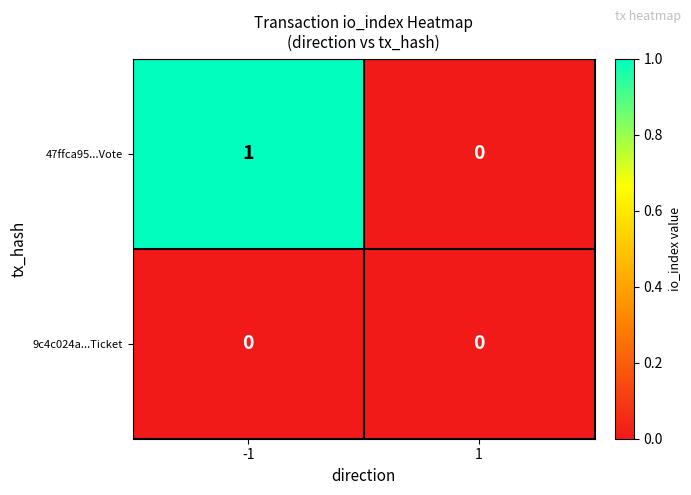

Rank the series at -1 from lowest to highest value.

9c4c024a...Ticket, 47ffca95...Vote